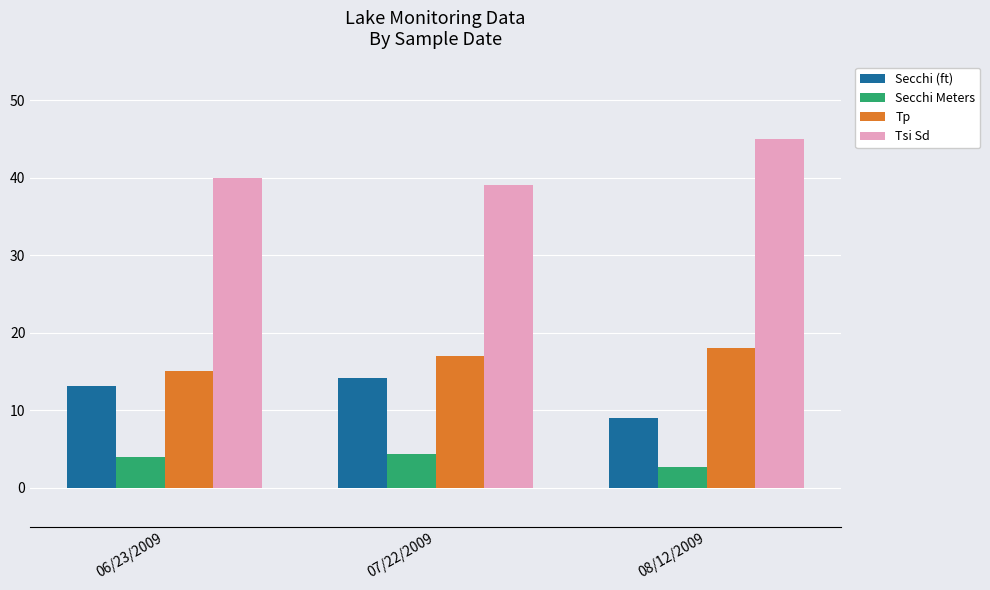

What is the difference between the Secchi (ft) values at 08/12/2009 and 06/23/2009?

4.1